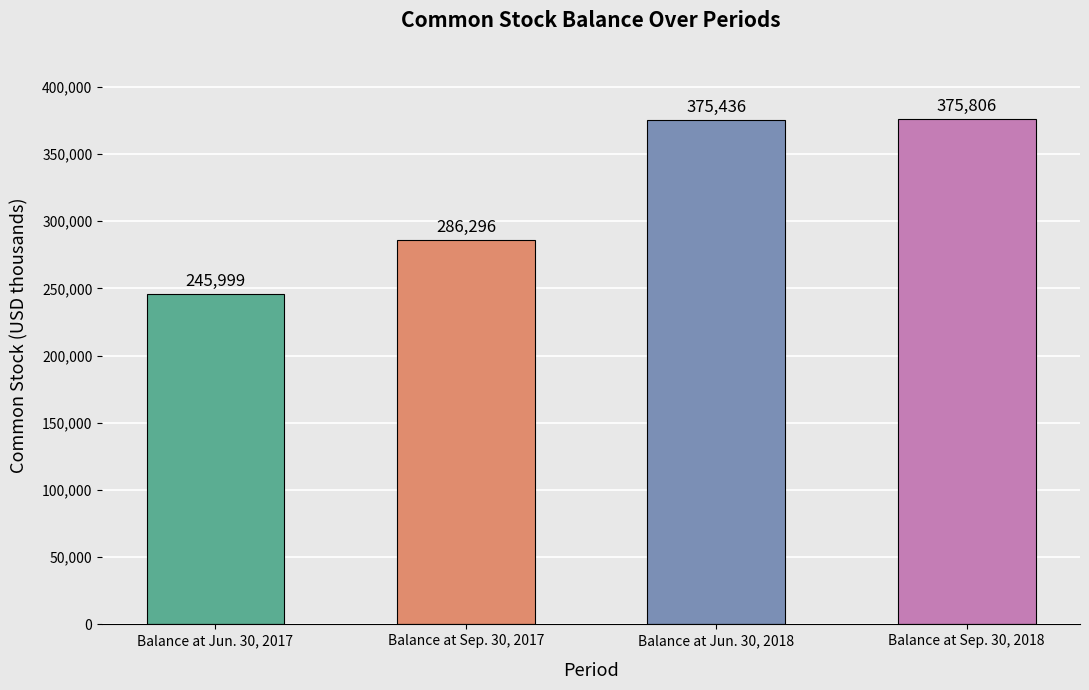

What is the label of the 1st bar from the left?

Balance at Jun. 30, 2017